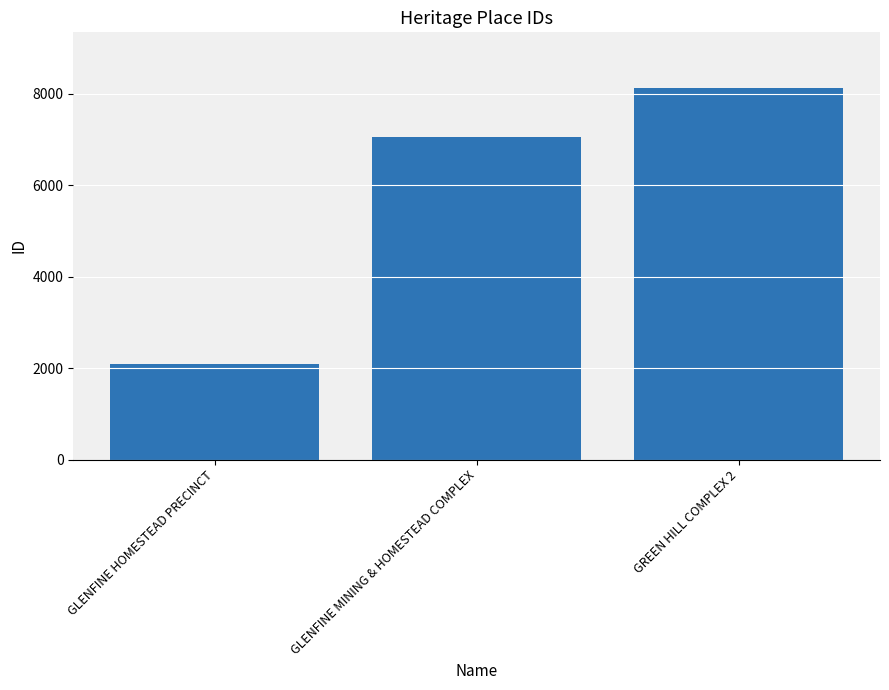

The value at GLENFINE HOMESTEAD PRECINCT is 802. True or false?

False